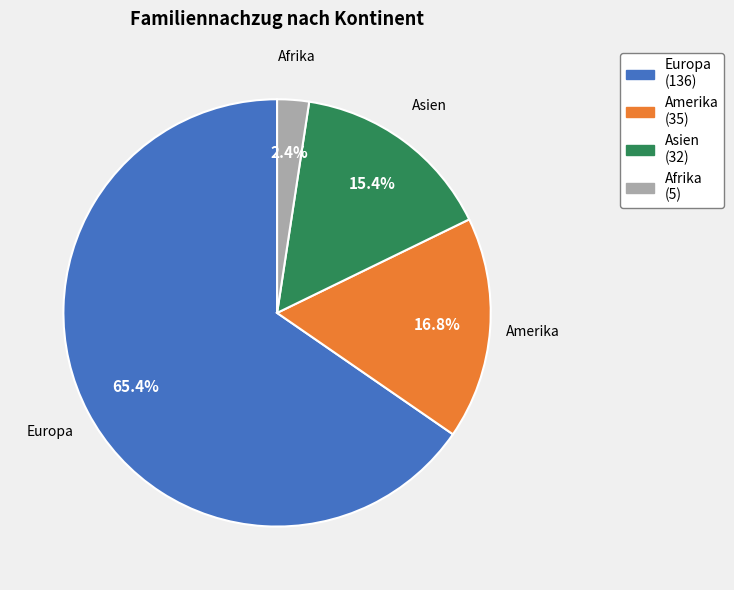

How many slices are in this pie chart?

4